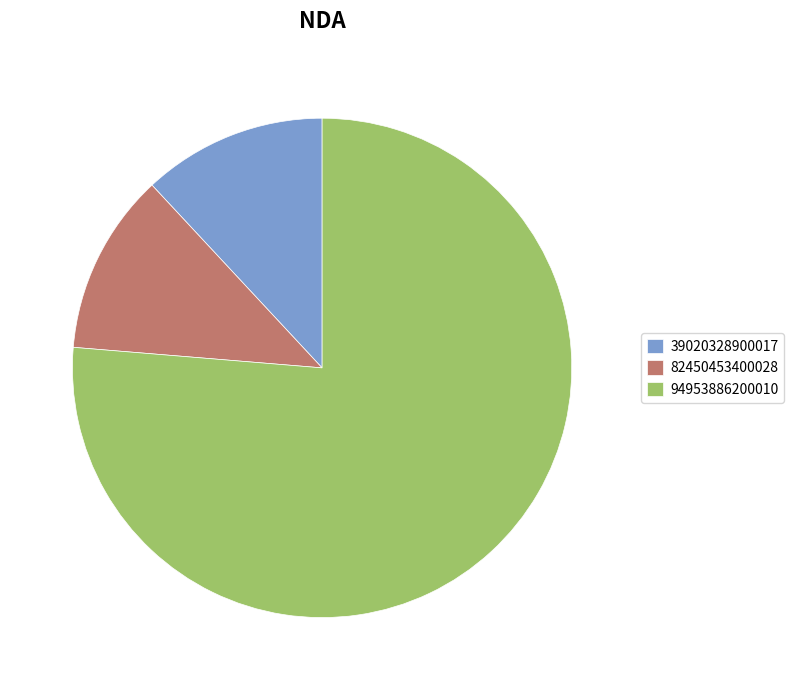

Count the number of slices in the pie.

3